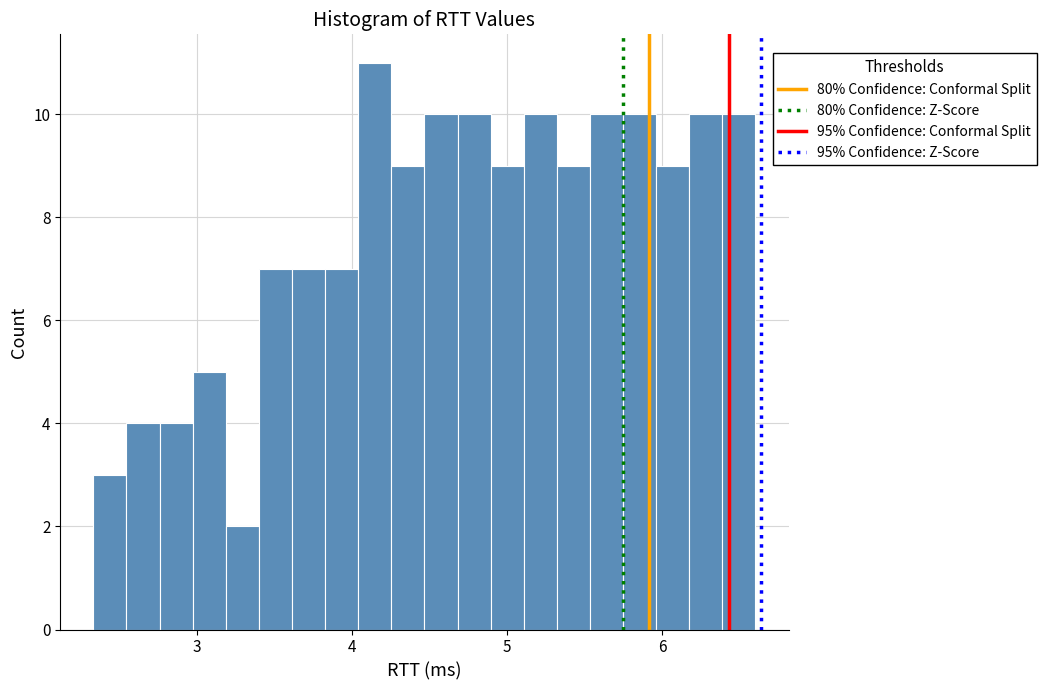

Around what value on the x-axis is the tallest bar? Give the approximate position of its centre, as read against the axis.

4.1